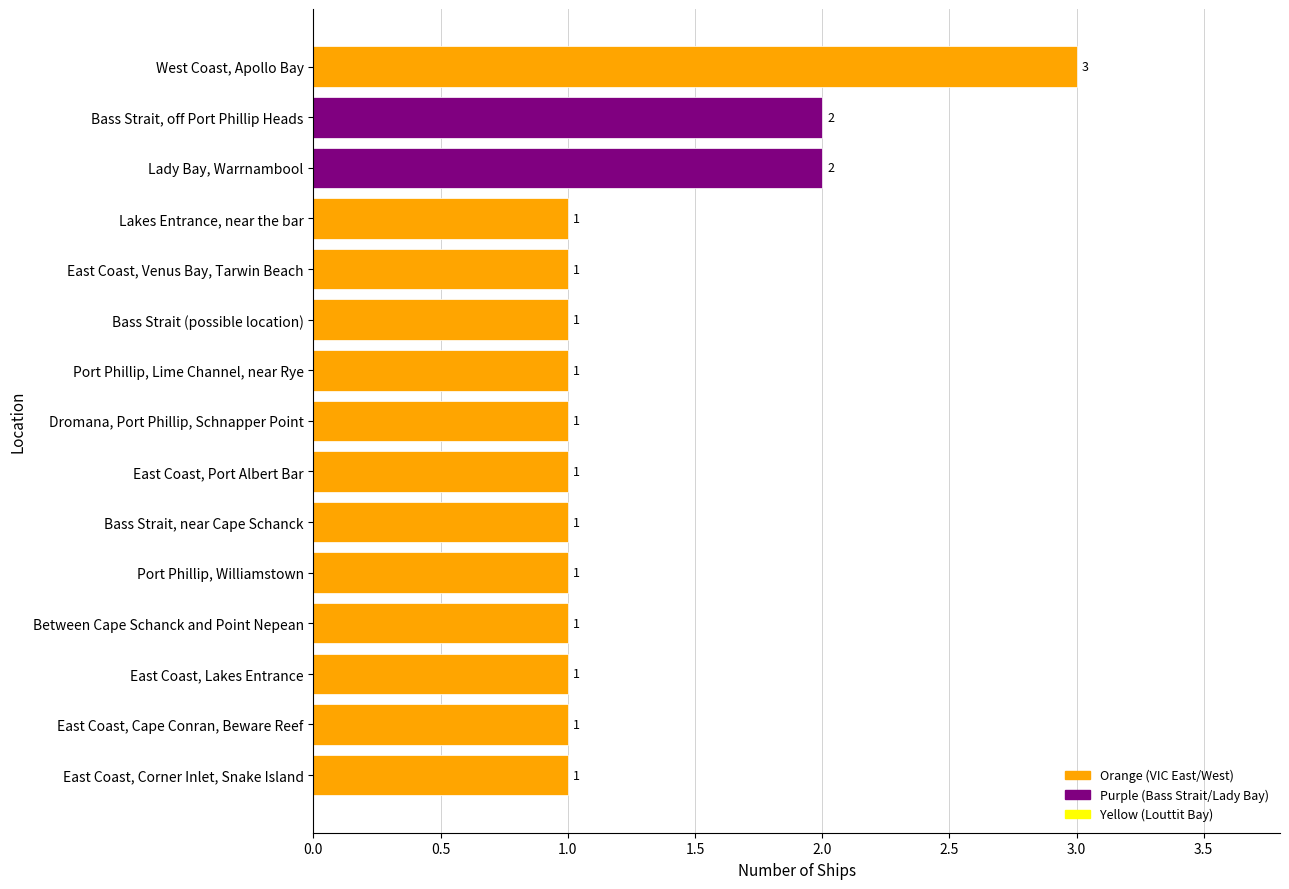

Count the values in the range 1 to 2.

14